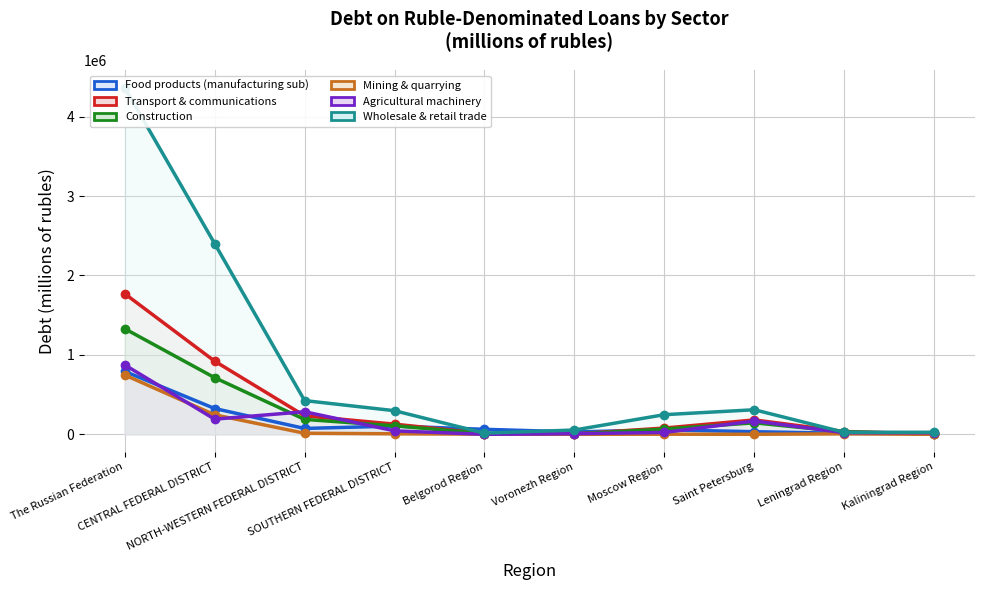

Where is the first local maximum for Mining & quarrying?

Moscow Region